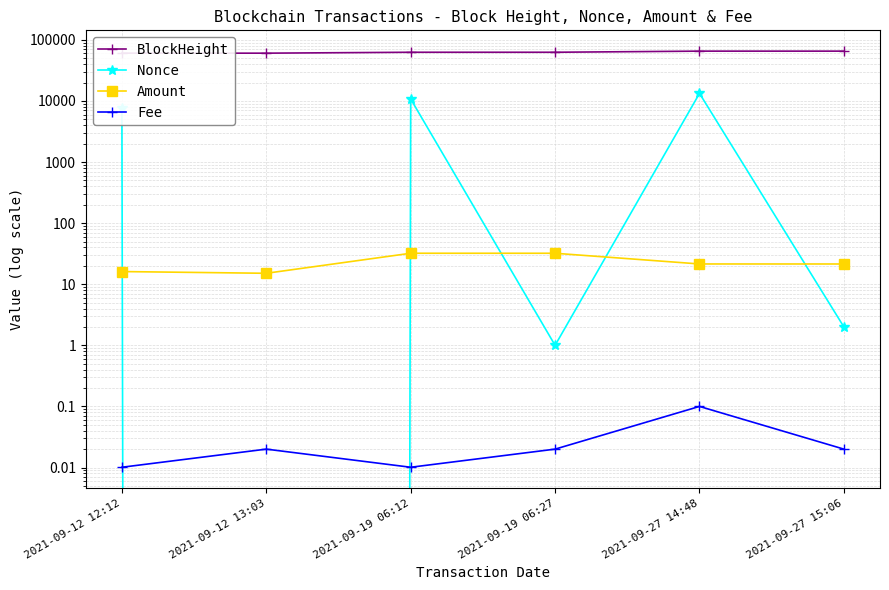

How many distinct data groups are displayed?

4